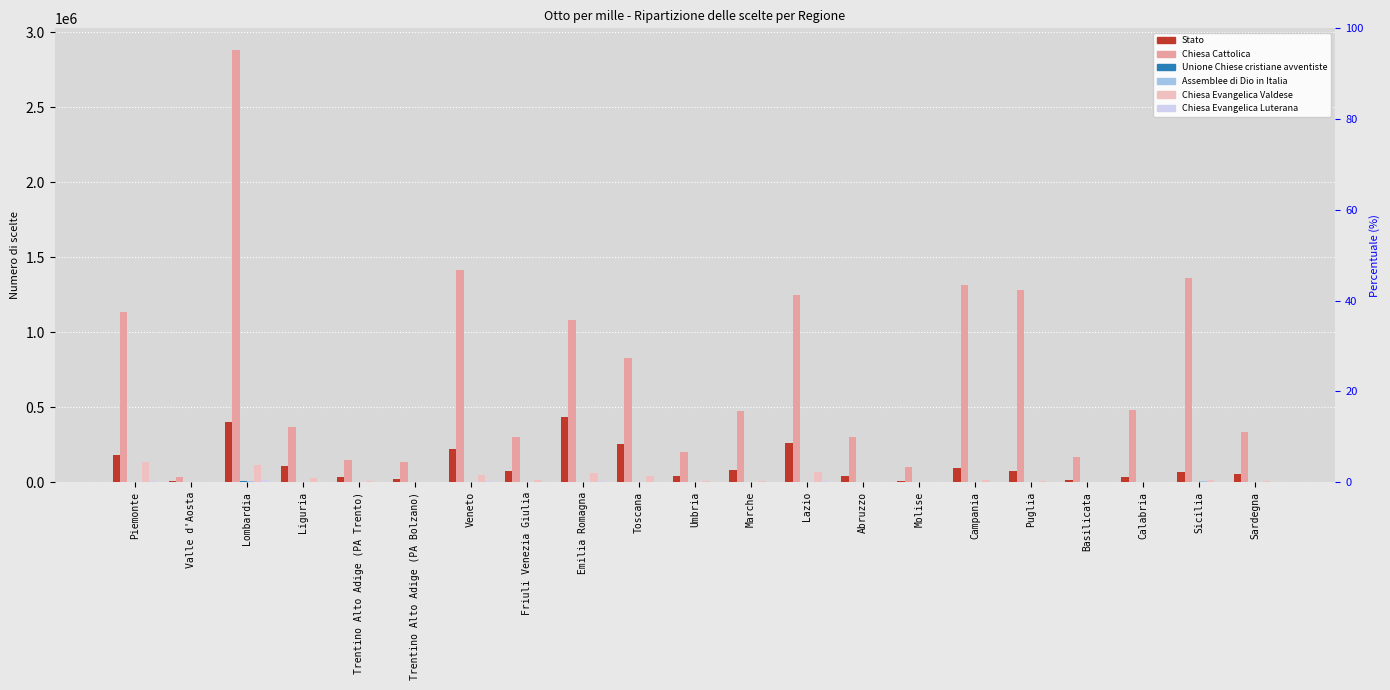

What is the difference between the highest and lowest values at Friuli Venezia Giulia?

301645